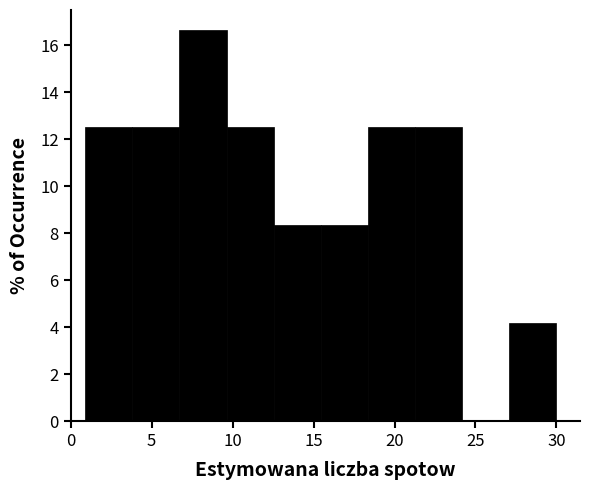

Reading left to right, list every bar in this chart as the range it spans on the x-axis followed by its height. Neither the bar edges nor the heights are printed on the chart, so give them approximately, as read against the axes.

1.0 to 4.0: 12.6
4.0 to 6.5: 12.6
6.5 to 9.5: 16.6
9.5 to 12.5: 12.6
12.5 to 15.5: 8.4
15.5 to 18.5: 8.4
18.5 to 21.5: 12.6
21.5 to 24.0: 12.6
24.0 to 27.0: 0
27.0 to 30.0: 4.2